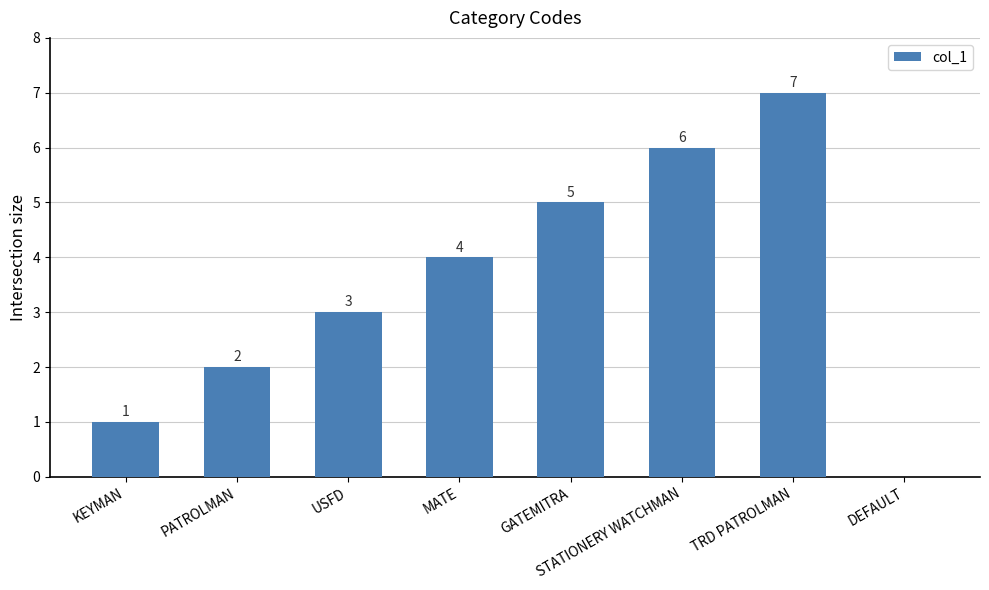

Which label corresponds to the largest value in the chart?

TRD PATROLMAN